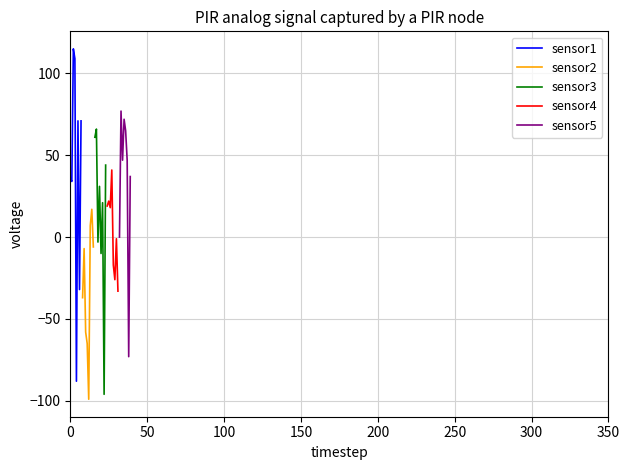

At how many categories does at least one series exceed -22?

8